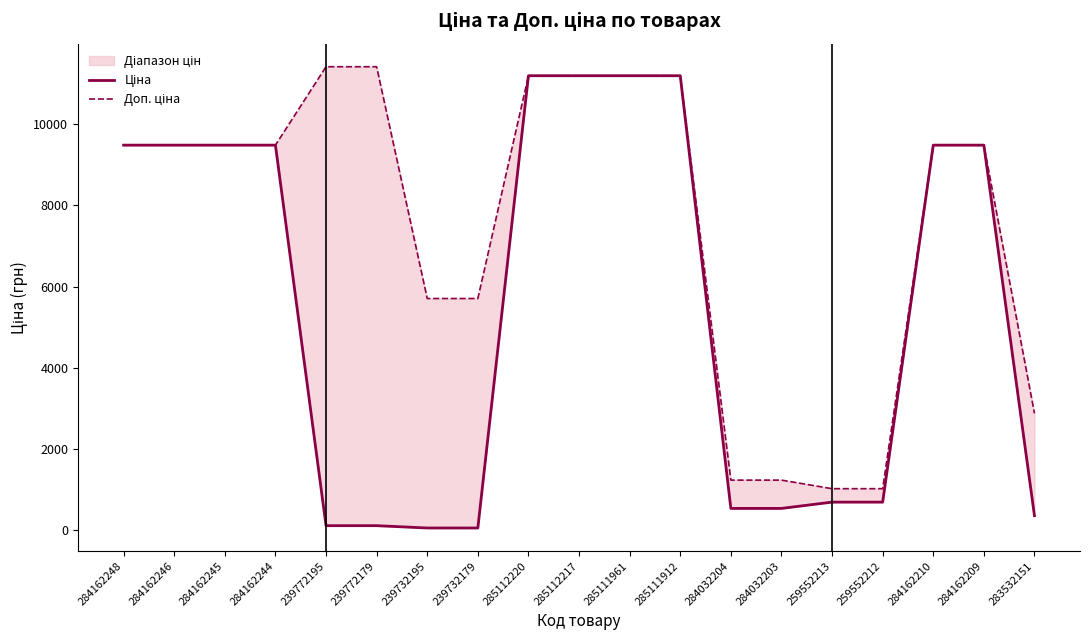

How many data points does each series have?

19